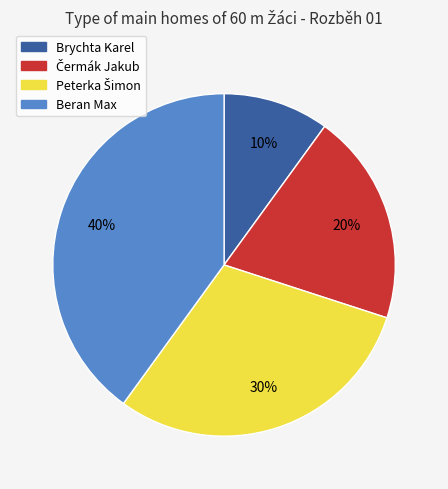

To the nearest percent, what is the average slice percentage?

25%